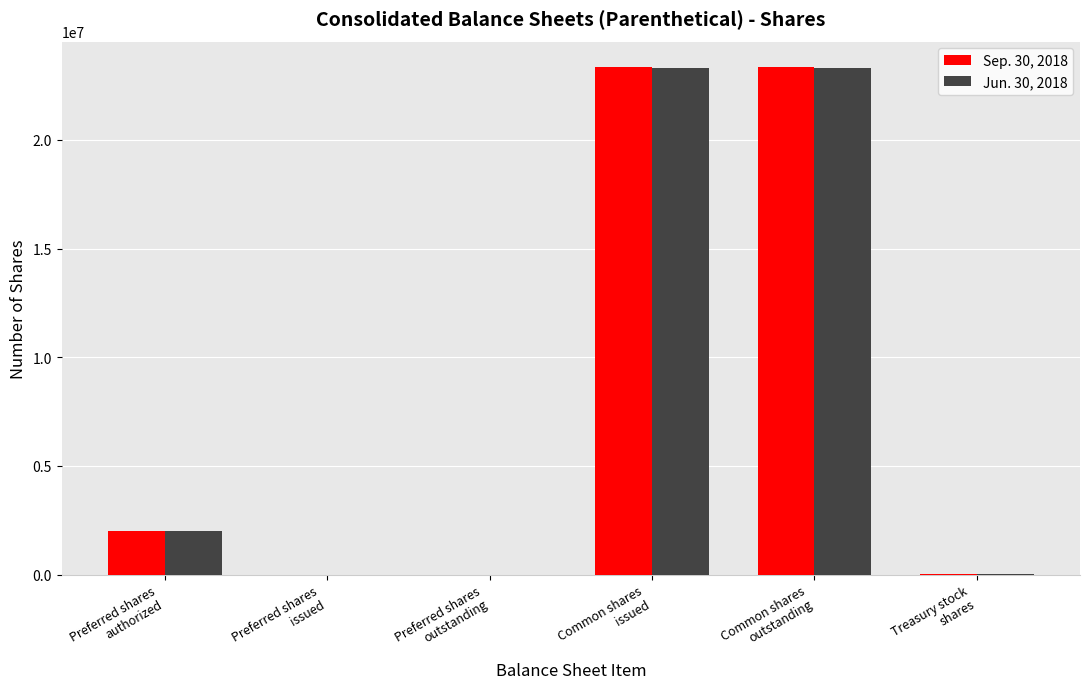

What is the maximum value shown in the chart?

23357879